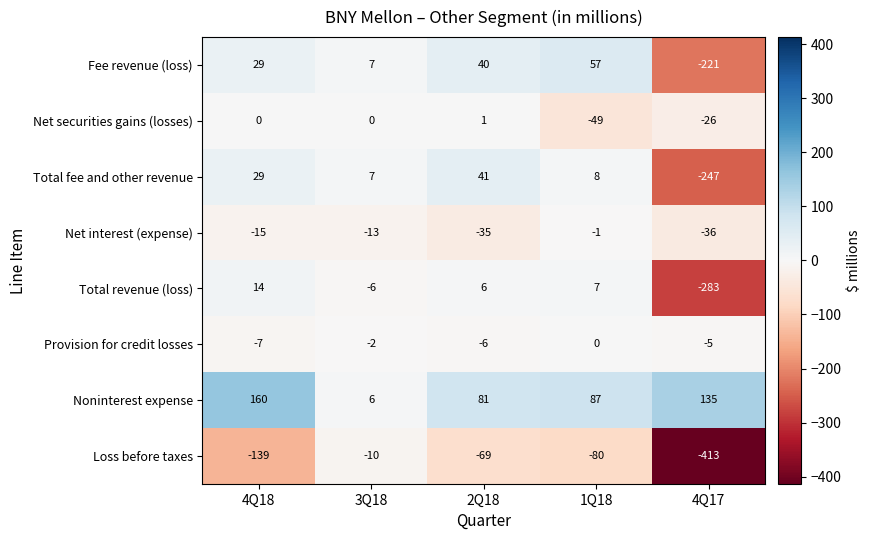

What is the greatest value displayed?

160